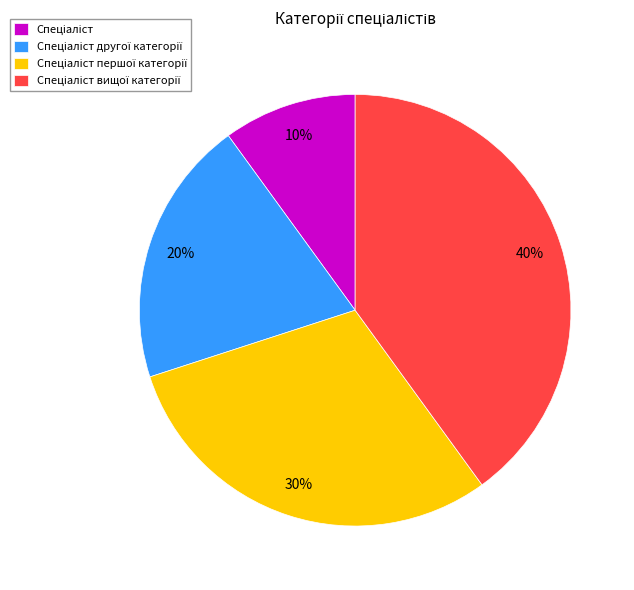

To the nearest percent, what is the average slice percentage?

25%